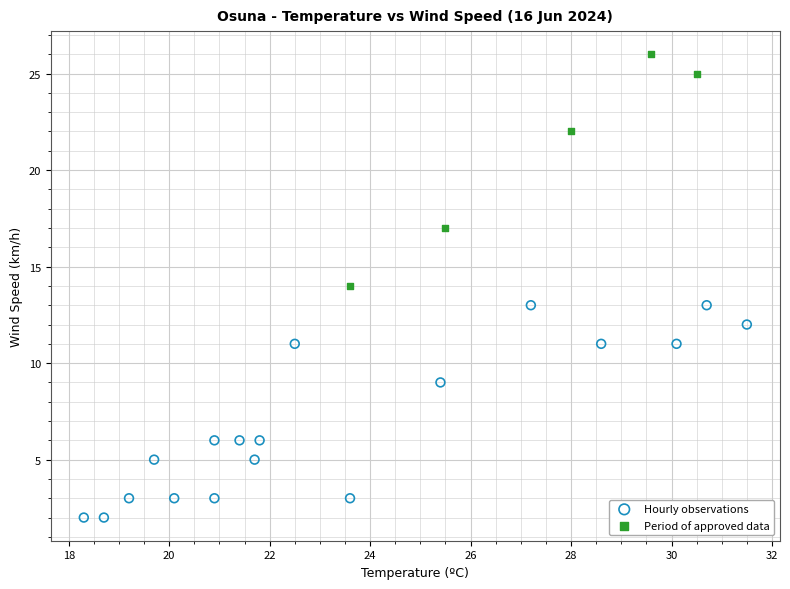

Which series contains the lowest Y value?

Hourly observations